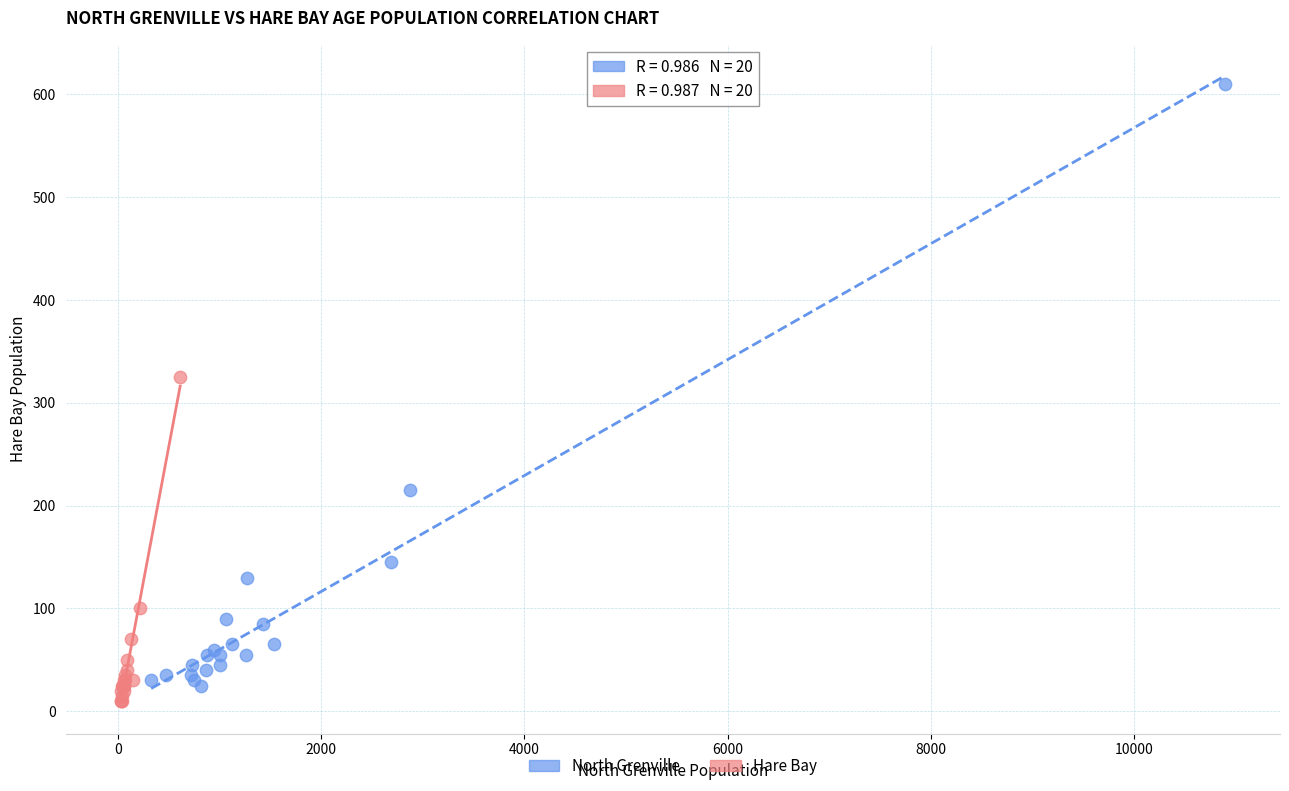

Which series contains the highest Y value?

North Grenville